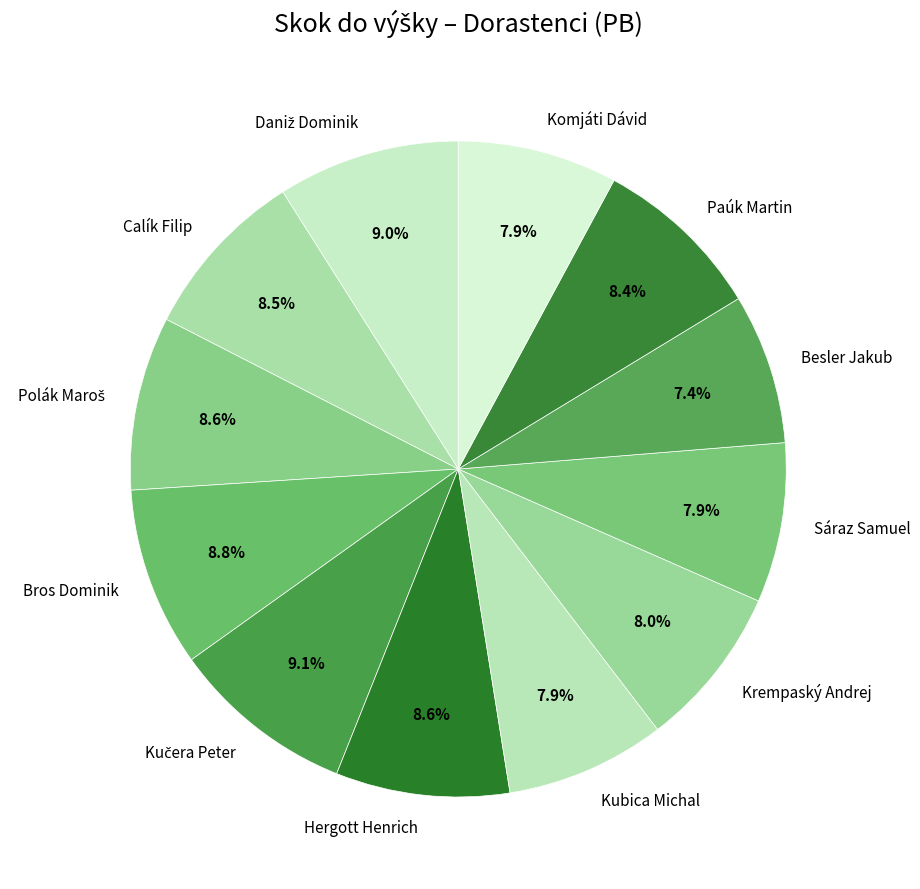

Is there any slice that represents more than half of the pie?

No